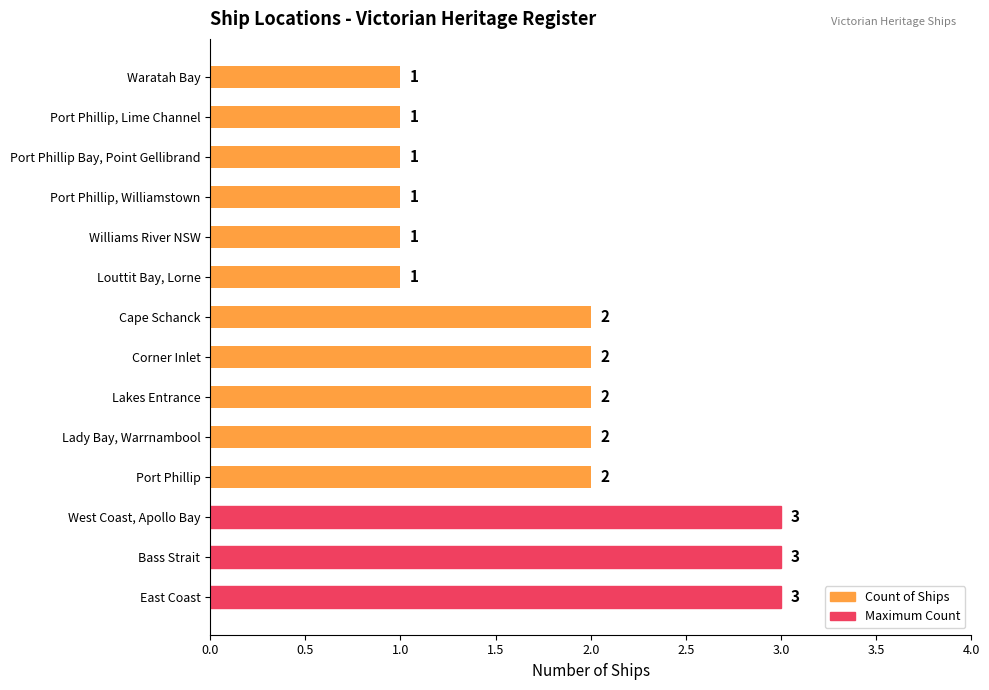

What is the sum of all values?

25